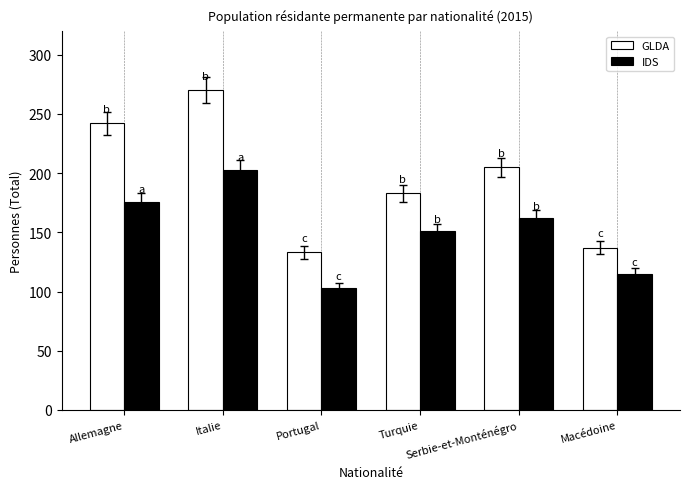

Reading left to right, what are all the values shown in this chart?

GLDA: 242	270	133	183	205	137
IDS: 176	203	103	151	162	115